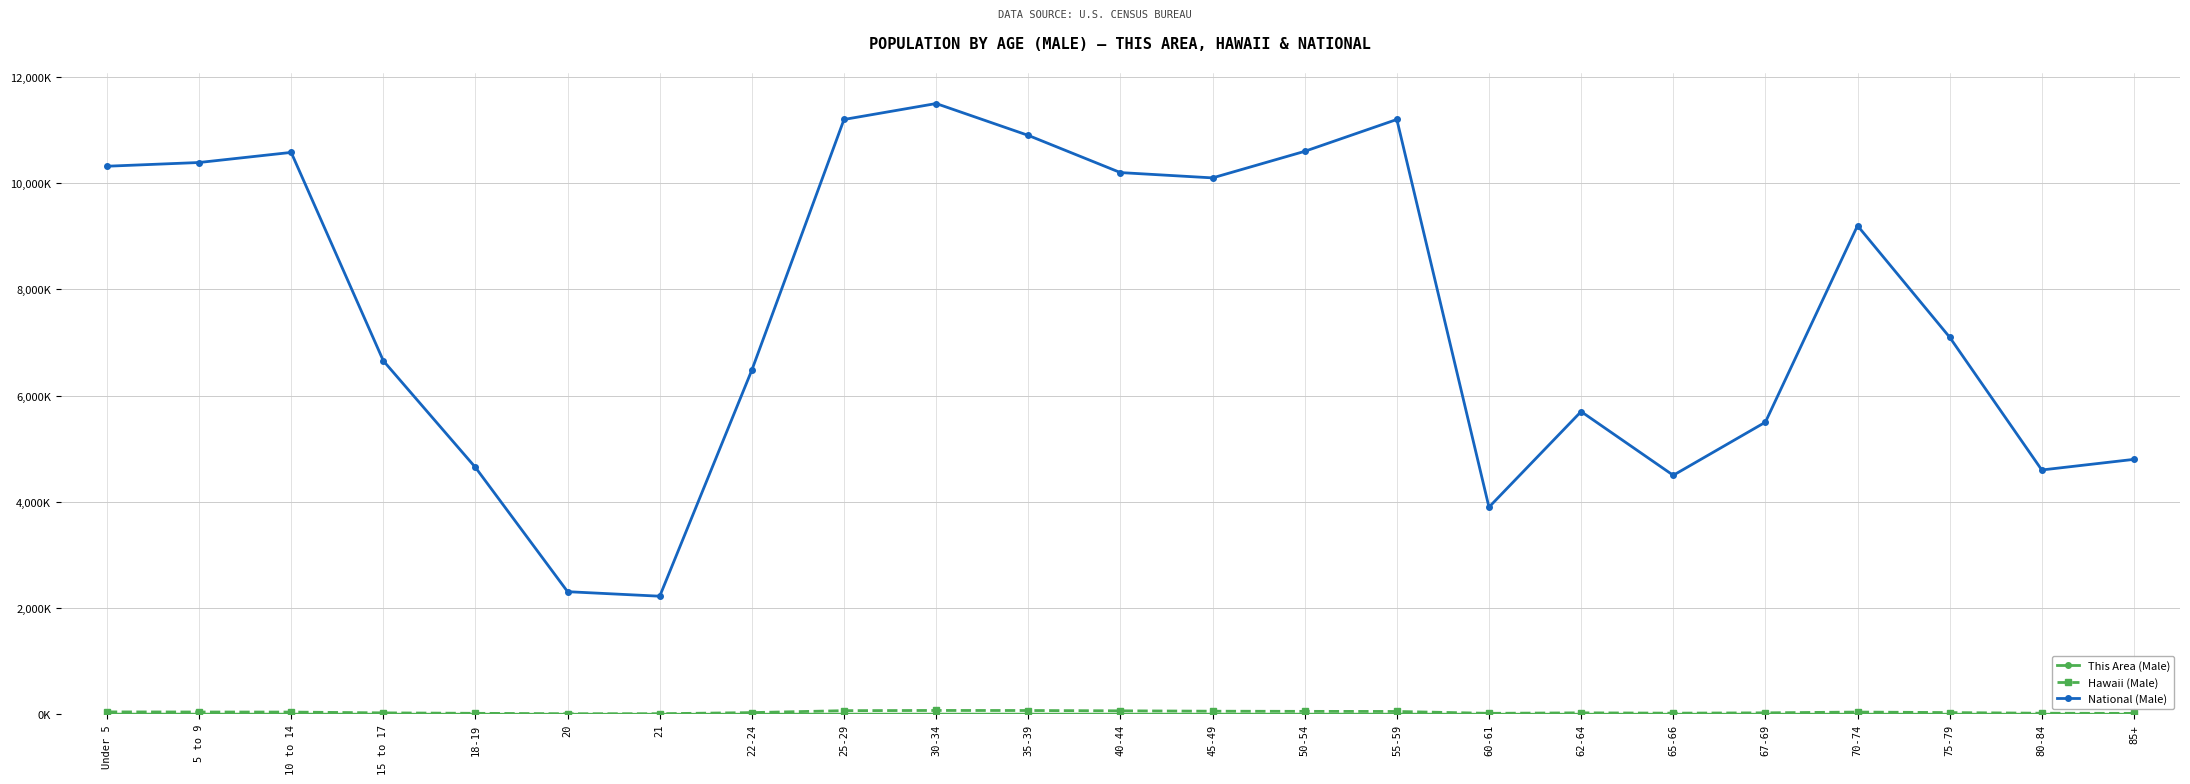

Is the value of National (Male) at 67-69 greater than the value of This Area (Male) at 35-39?

Yes